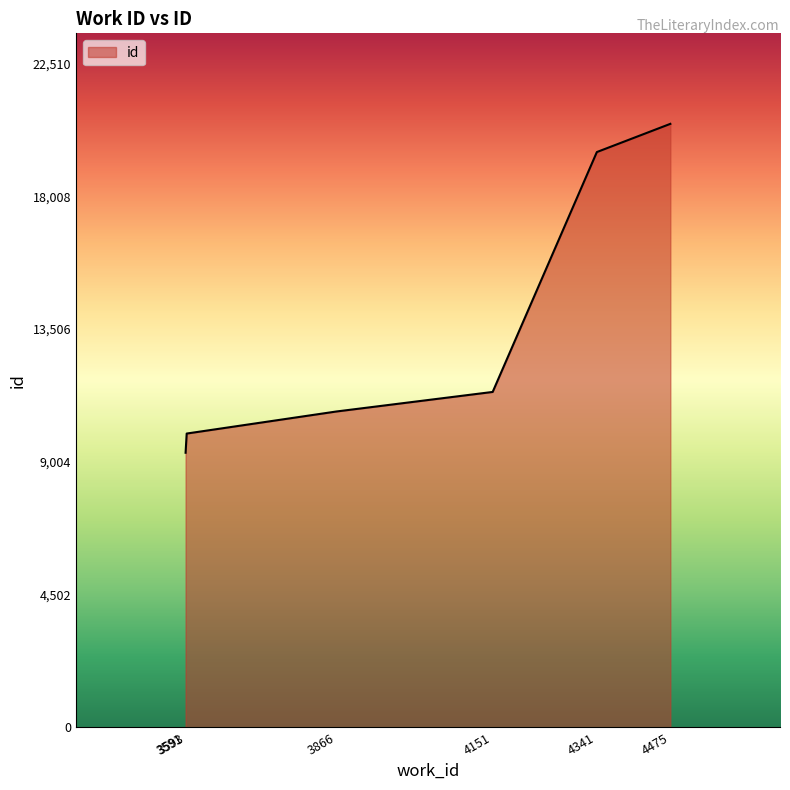

True or false: the data has more than 2 interior local peaks.

False